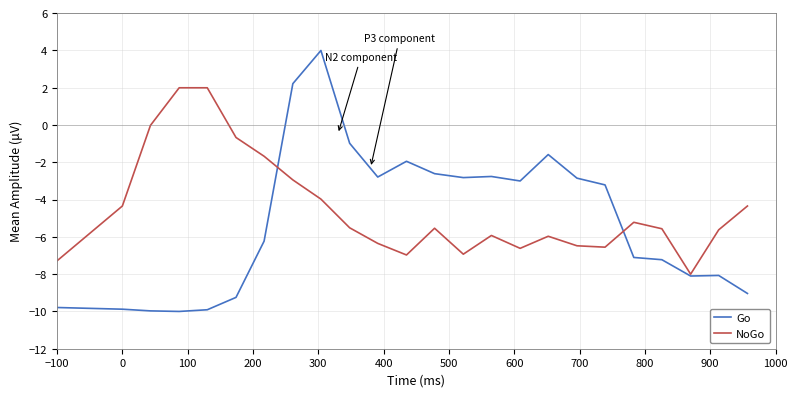

How many categories are shown in the chart?

24